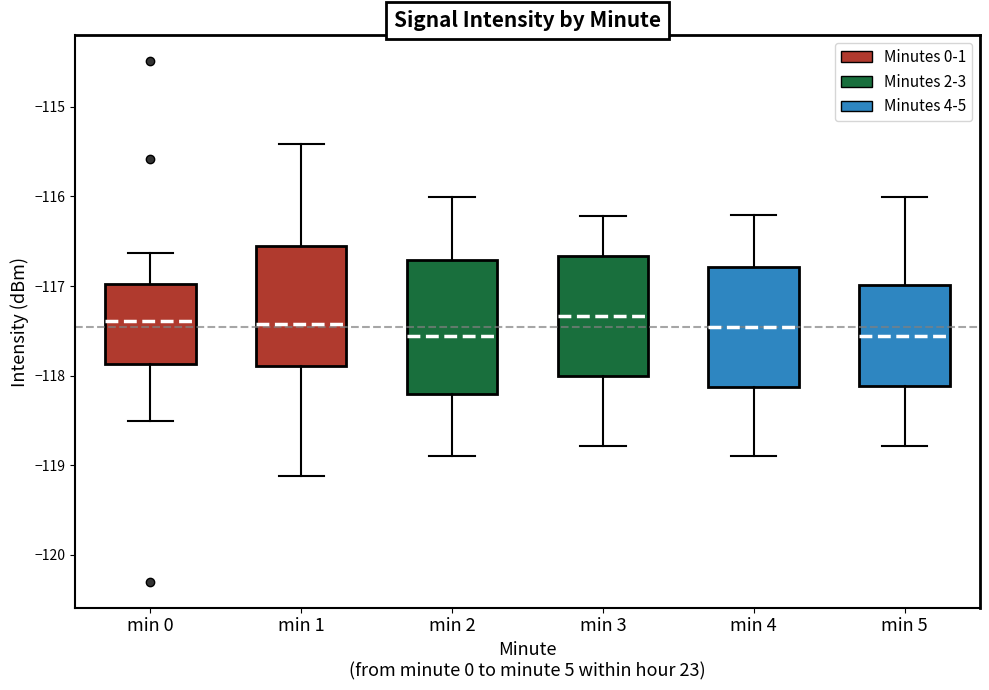

Comparing the boxes themselves (not the whiskers), which one is the tallest?

min 2